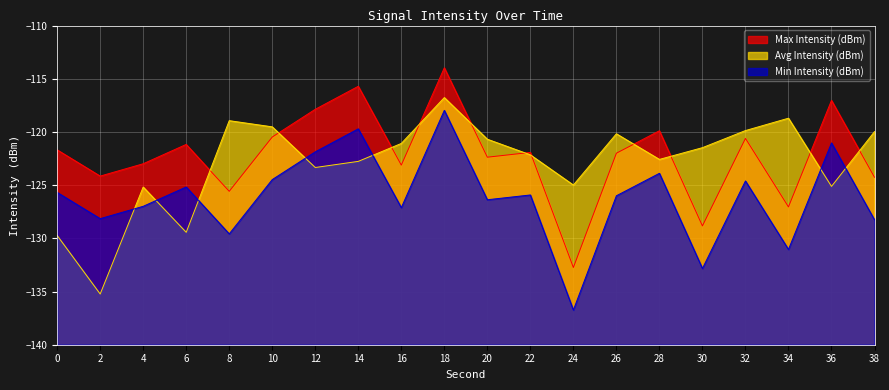

Rank the series at 4 from highest to lowest value.

Max Intensity (dBm), Avg Intensity (dBm), Min Intensity (dBm)